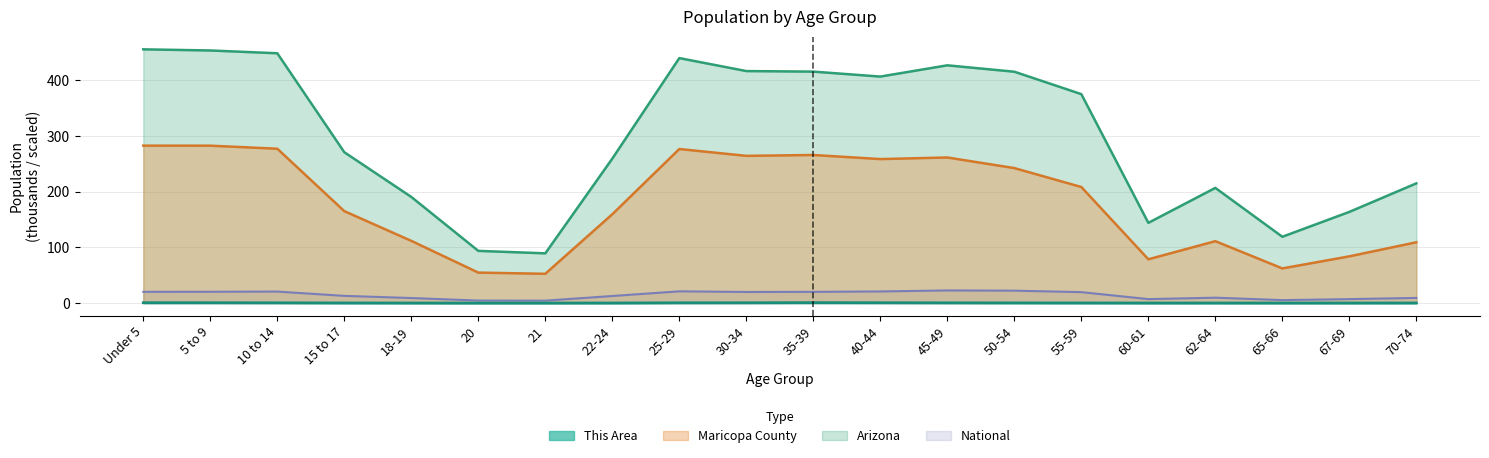

True or false: This Area and National cross at least once.

False